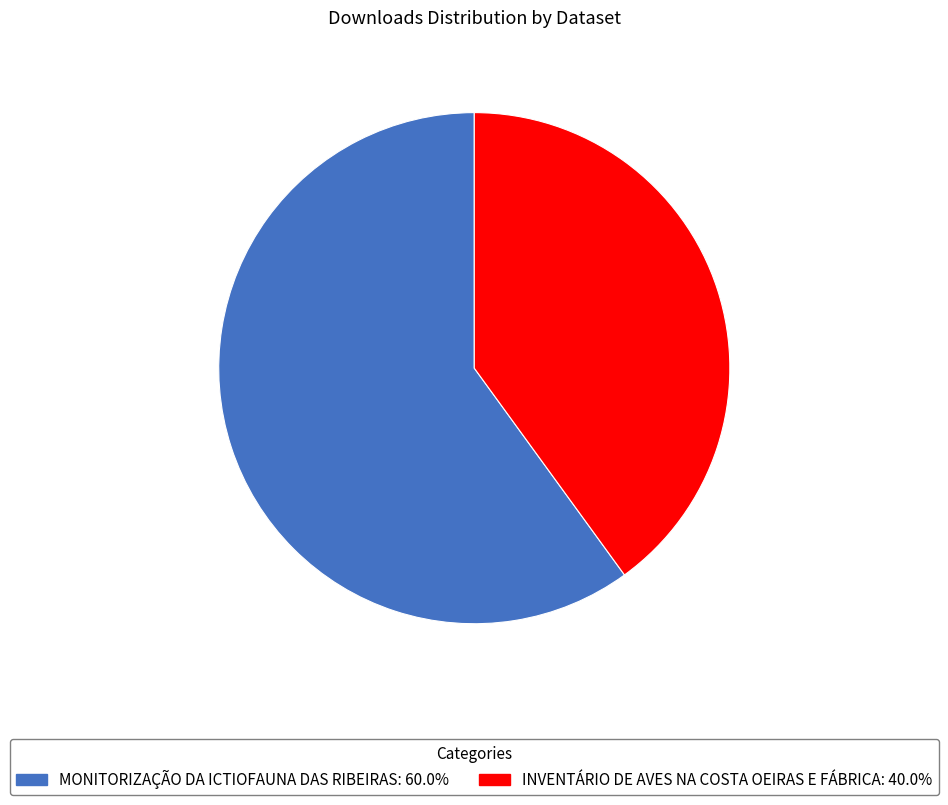

Does any single category account for the majority?

Yes